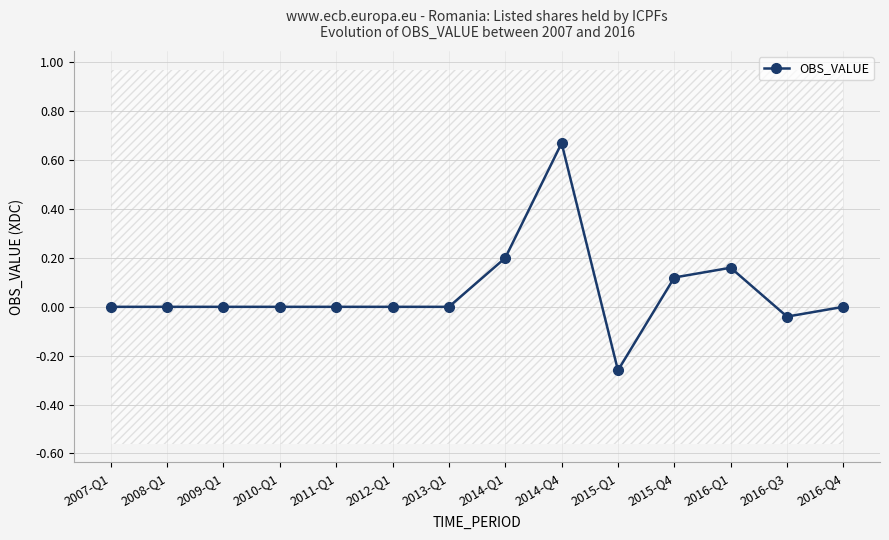

How many categories are shown in the chart?

14